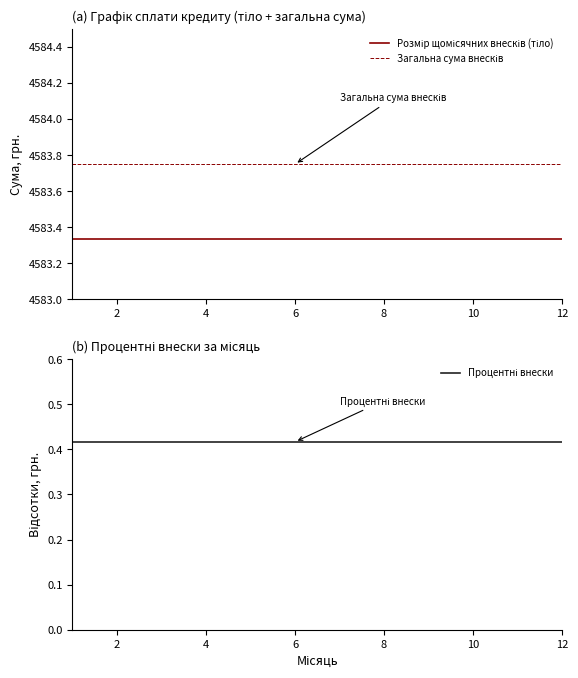

Which series has the largest range (max minus min)?

Розмір щомісячних внесків (тіло)